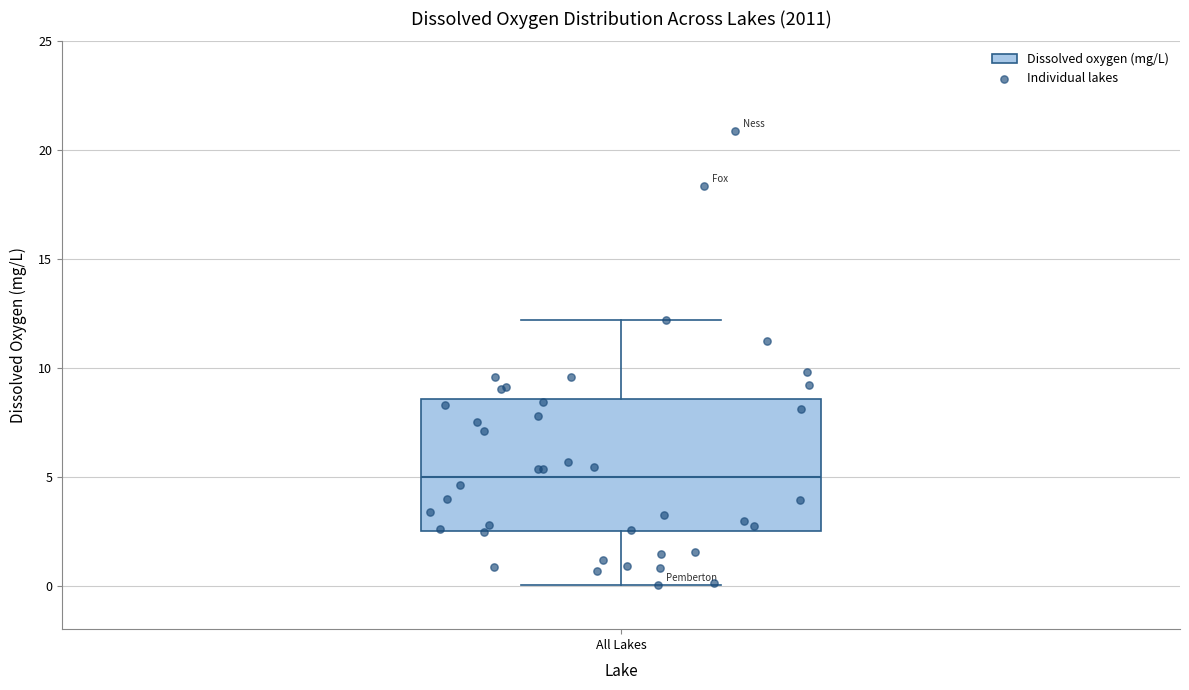

Read this box plot against the y-axis: the position of the median line, the range covered by the box, and the ends of both whiskers. The values are not printed on the chart, so give them approximately, as read against the axis.

median 5.0, box 2.5 to 8.5, whiskers 0.0 to 12.0